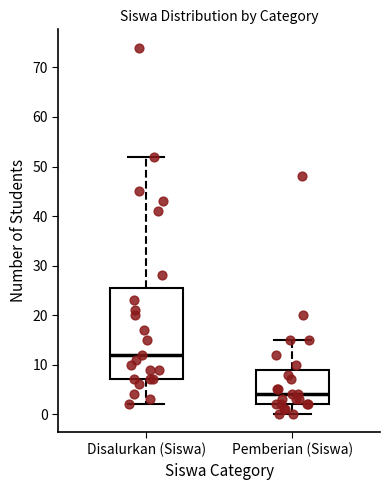

Which box has the lowest median line?

Pemberian (Siswa)